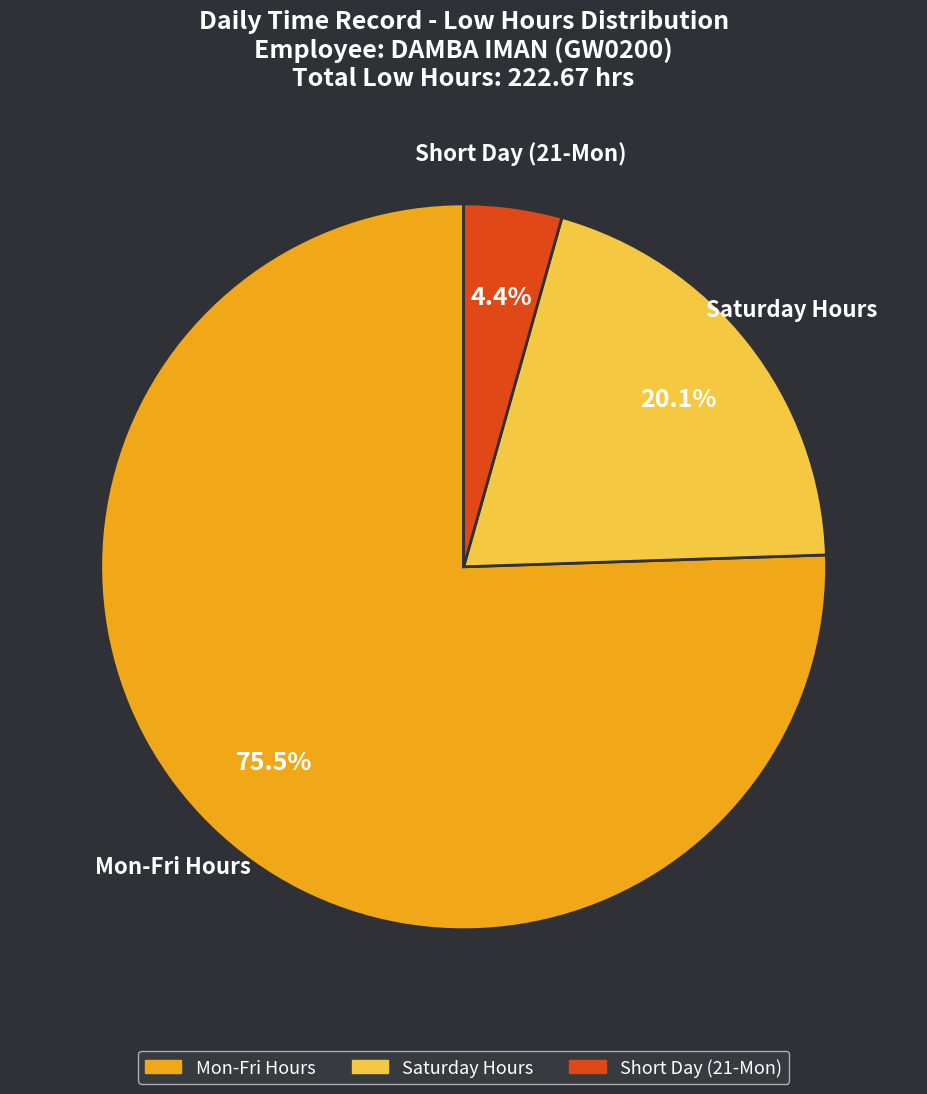

Is there any slice that represents more than half of the pie?

Yes